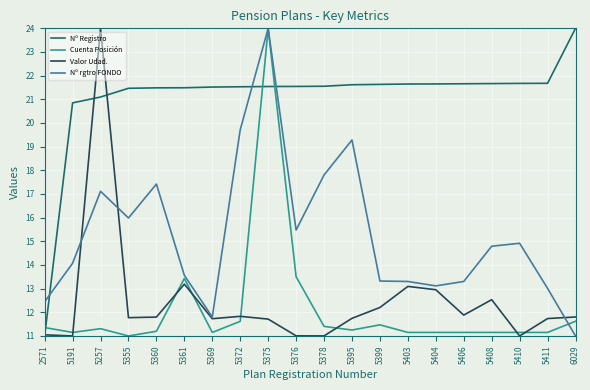

Where do Nº Registro and Nº rgtro FONDO first cross each other?

2571 and 5191